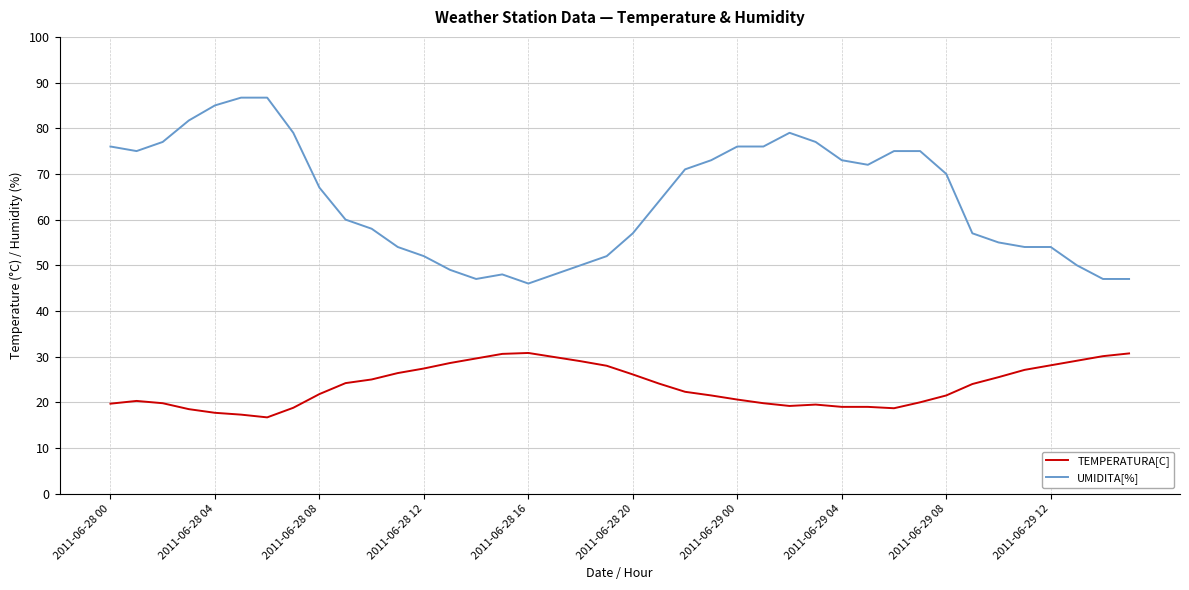

Does the chart have visible grid lines?

Yes